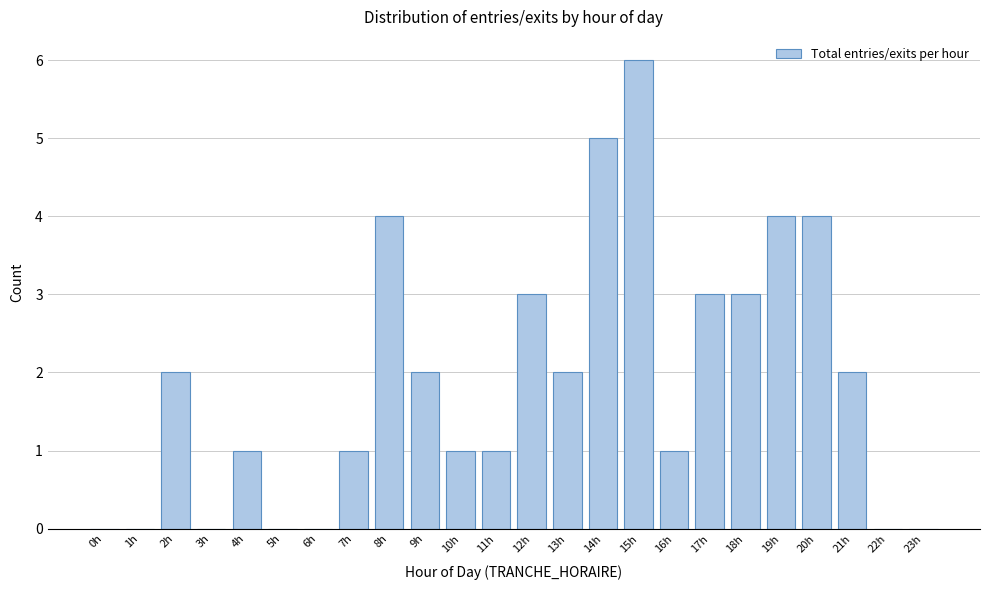

Reading left to right, transcribe all the data shown in this chart.

0h=0	1h=0	2h=2	3h=0	4h=1	5h=0	6h=0	7h=1	8h=4	9h=2	10h=1	11h=1	12h=3	13h=2	14h=5	15h=6	16h=1	17h=3	18h=3	19h=4	20h=4	21h=2	22h=0	23h=0